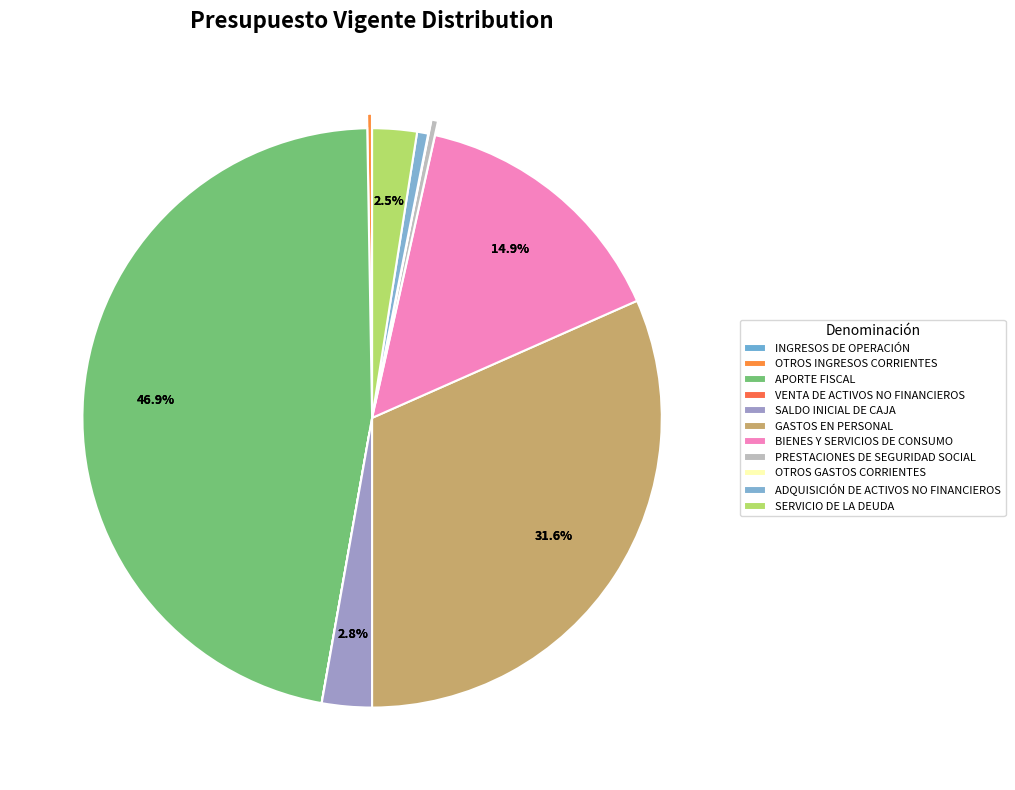

What is the ratio of the value at OTROS GASTOS CORRIENTES to the value at INGRESOS DE OPERACIÓN?

102.5